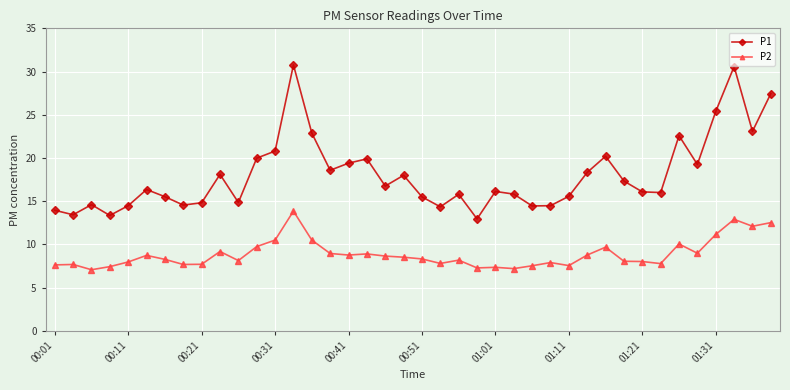

How many series are shown in this chart?

2